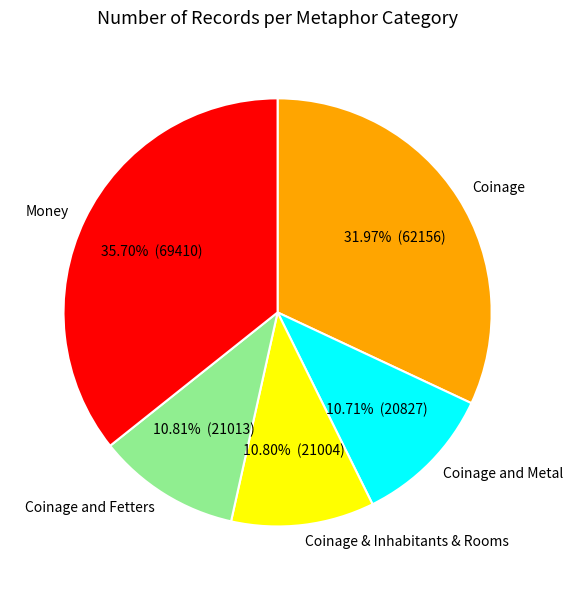

Combined, do Money and Coinage account for over 50%?

Yes